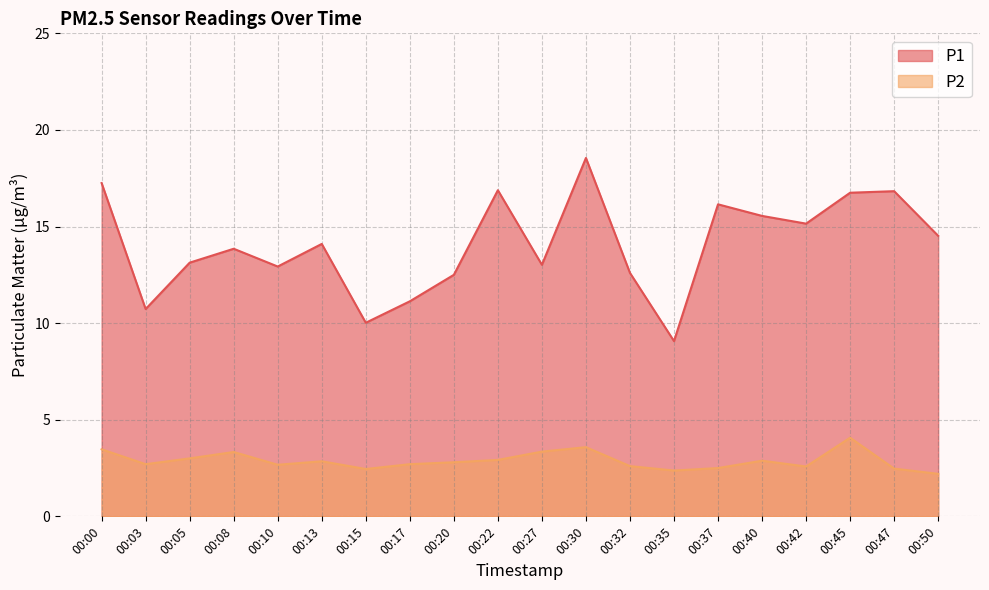

What is the difference between the maximum and minimum values in the P2 series?

1.9